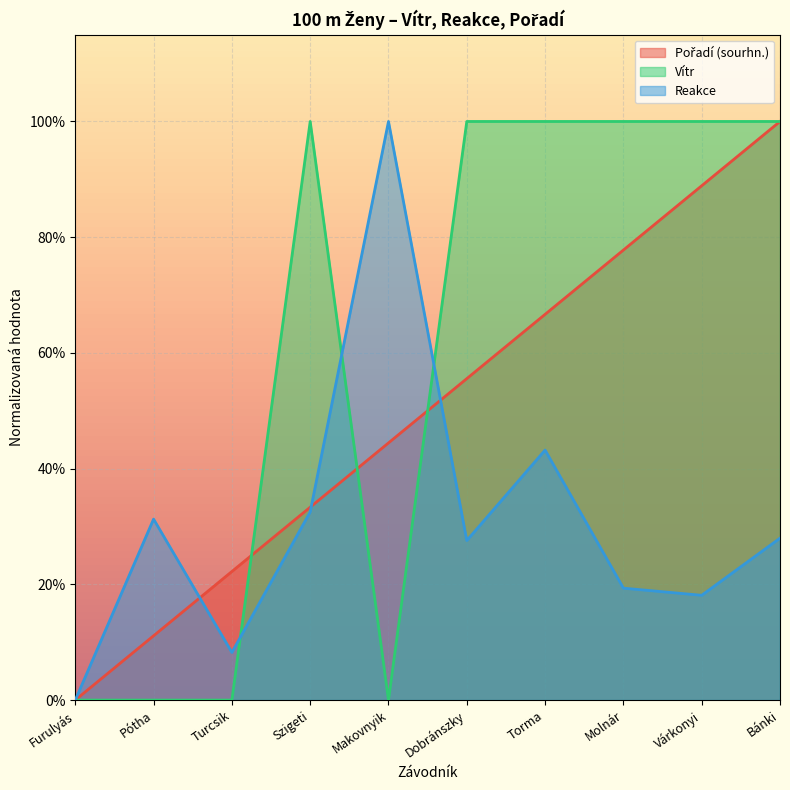

Reading left to right, transcribe all the data shown in this chart.

Vítr: Furulyás=0.0	Pótha=0.0	Turcsik=0.0	Szigeti=1.0	Makovnyik=0.0	Dobránszky=1.0	Torma=1.0	Molnár=1.0	Várkonyi=1.0	Bánki=1.0
Reakce: Furulyás=0.0	Pótha=0.3	Turcsik=0.1	Szigeti=0.3	Makovnyik=1.0	Dobránszky=0.3	Torma=0.4	Molnár=0.2	Várkonyi=0.2	Bánki=0.3
Pořadí (sourhn.): Furulyás=0.0	Pótha=0.1	Turcsik=0.2	Szigeti=0.3	Makovnyik=0.4	Dobránszky=0.6	Torma=0.7	Molnár=0.8	Várkonyi=0.9	Bánki=1.0